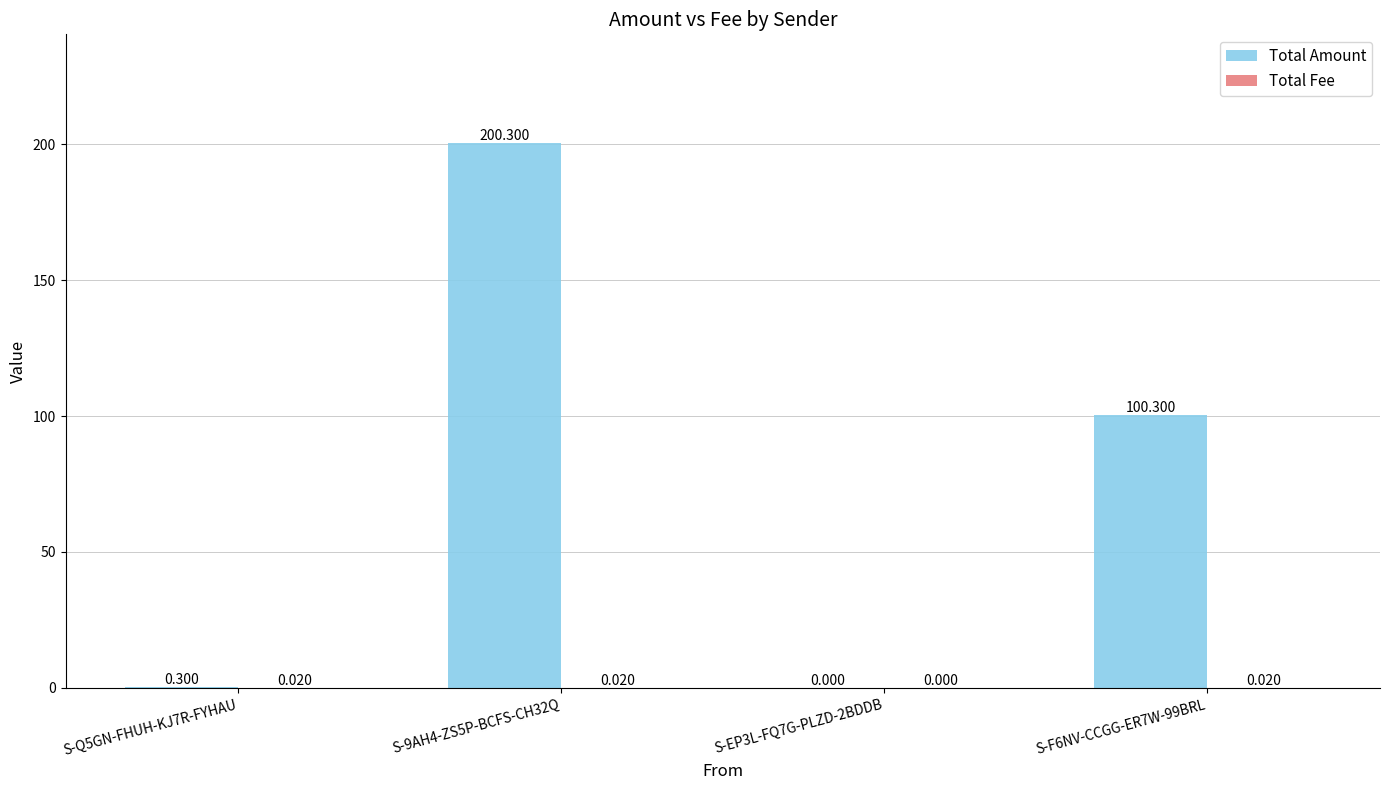

Which series has the largest total across all categories?

Total Amount